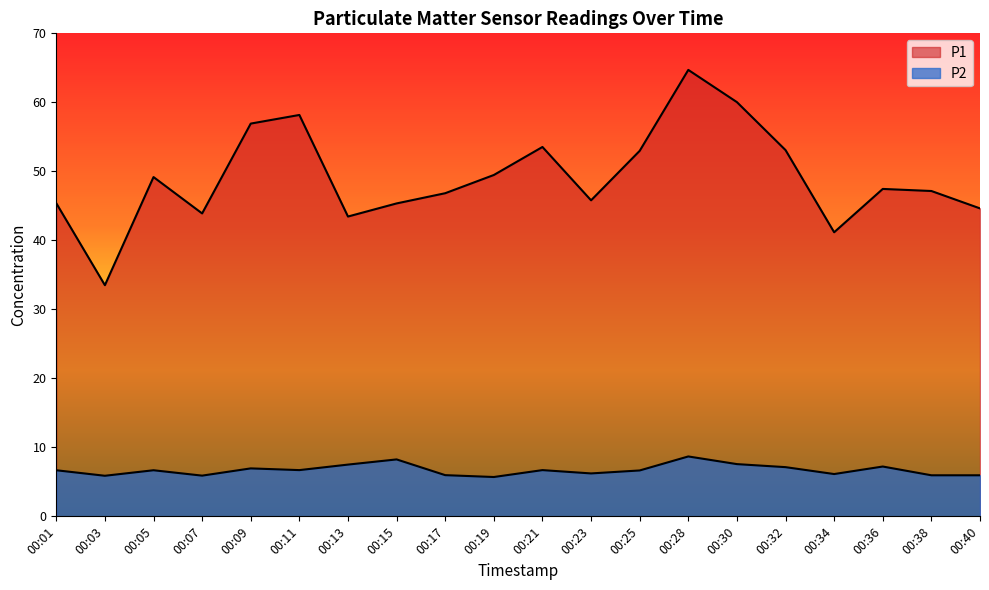

Where does the P2 series first go above 6?

00:01